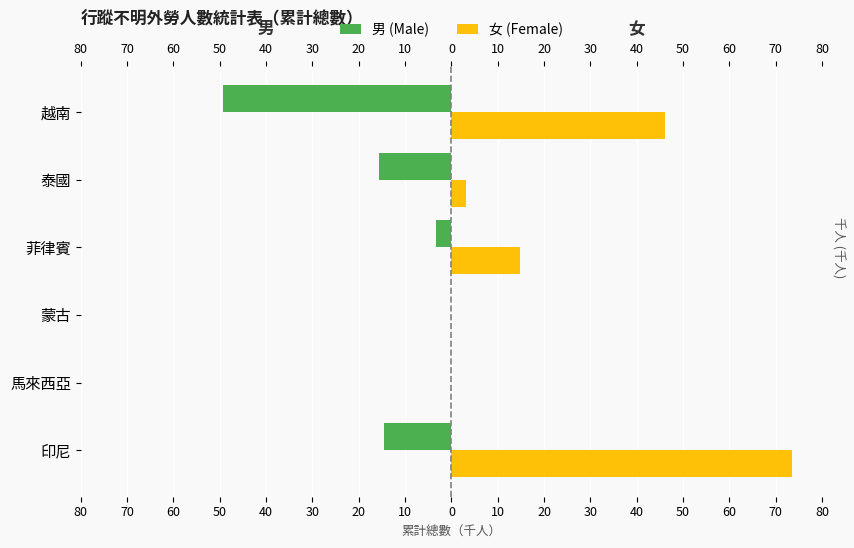

At how many categories does at least one series exceed 30?

2